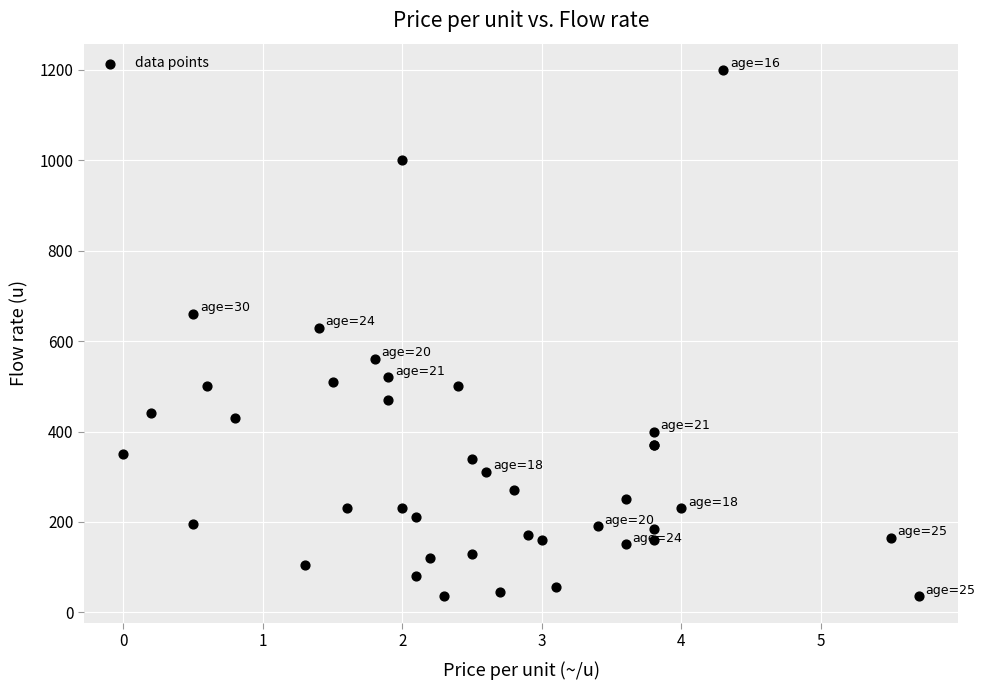

What Y value in the scatter plot is closest to 617?

630